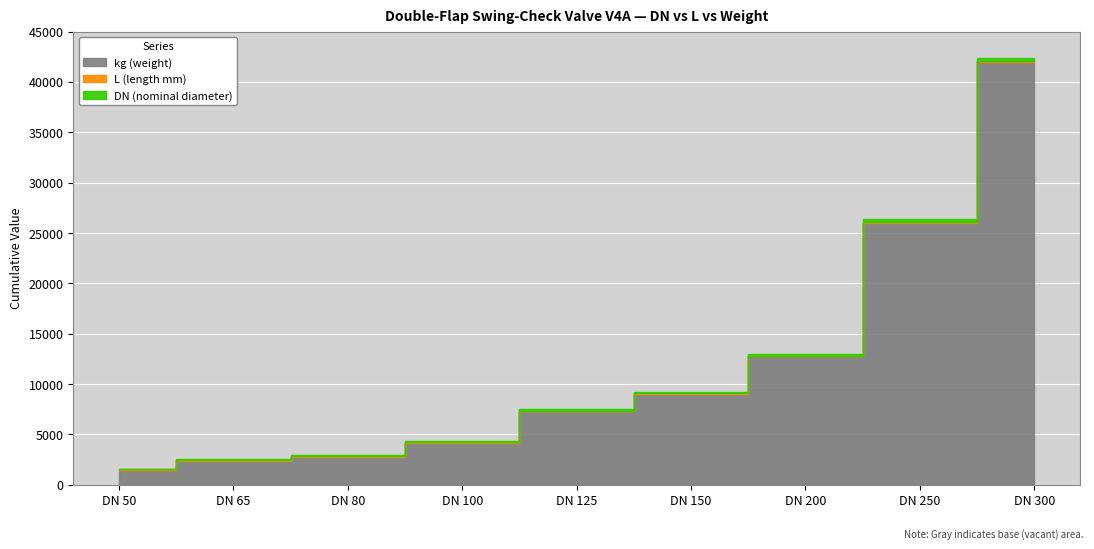

At which category is the sum across all series the highest?

DN 300